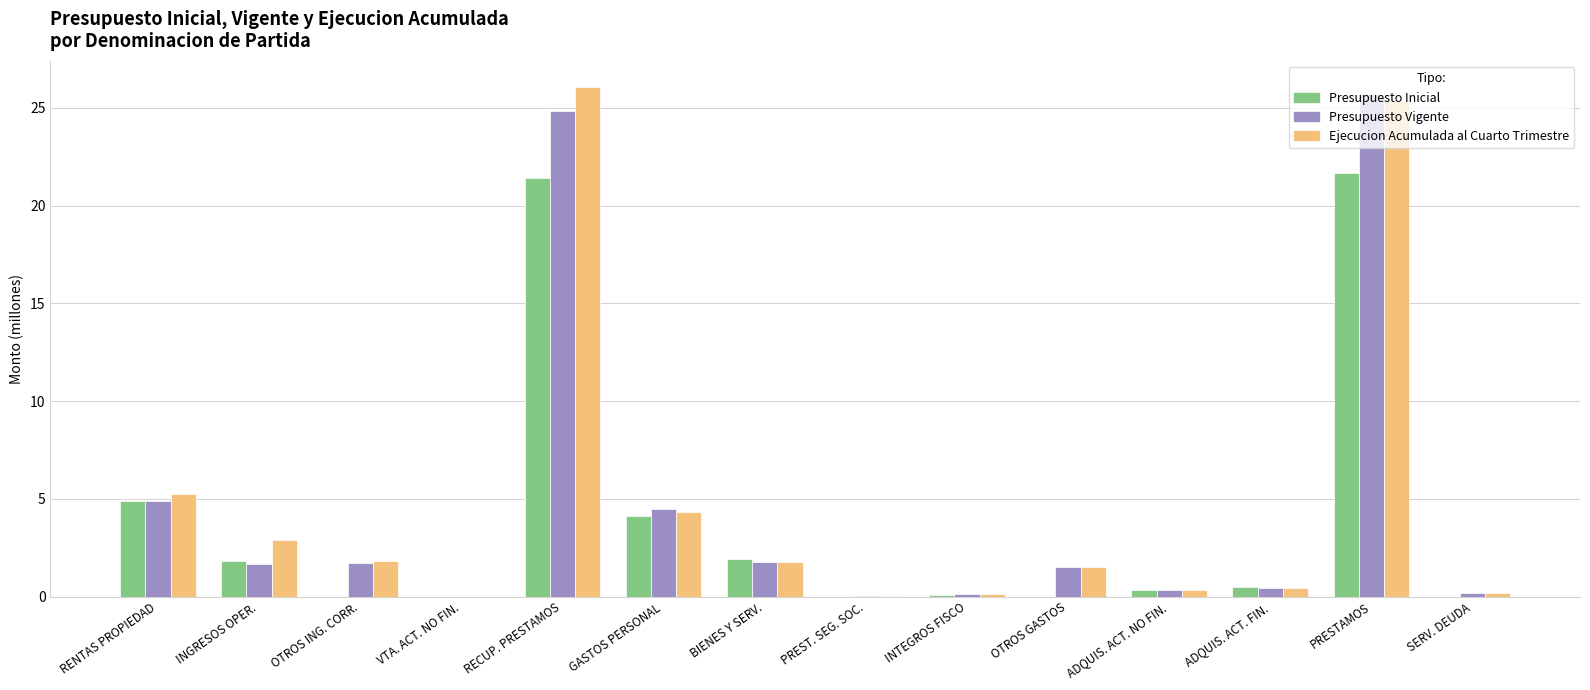

True or false: Presupuesto Vigente has a value of 1.7 at INGRESOS OPER..

True